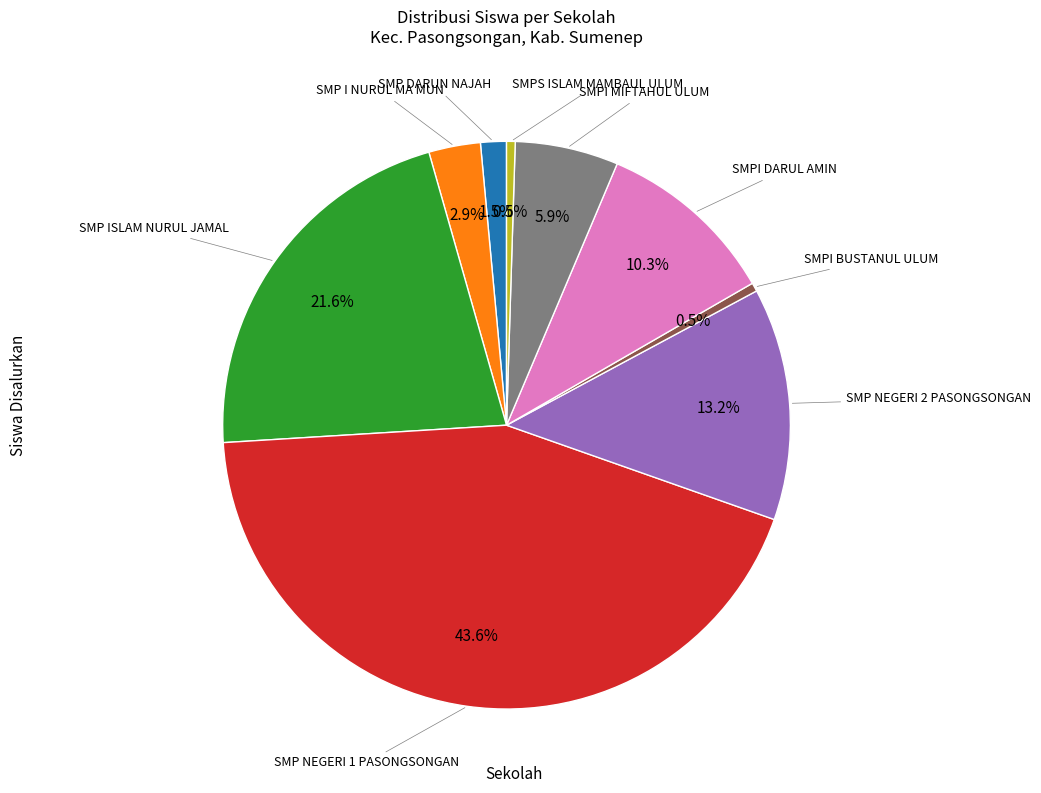

Count the number of slices in the pie.

9